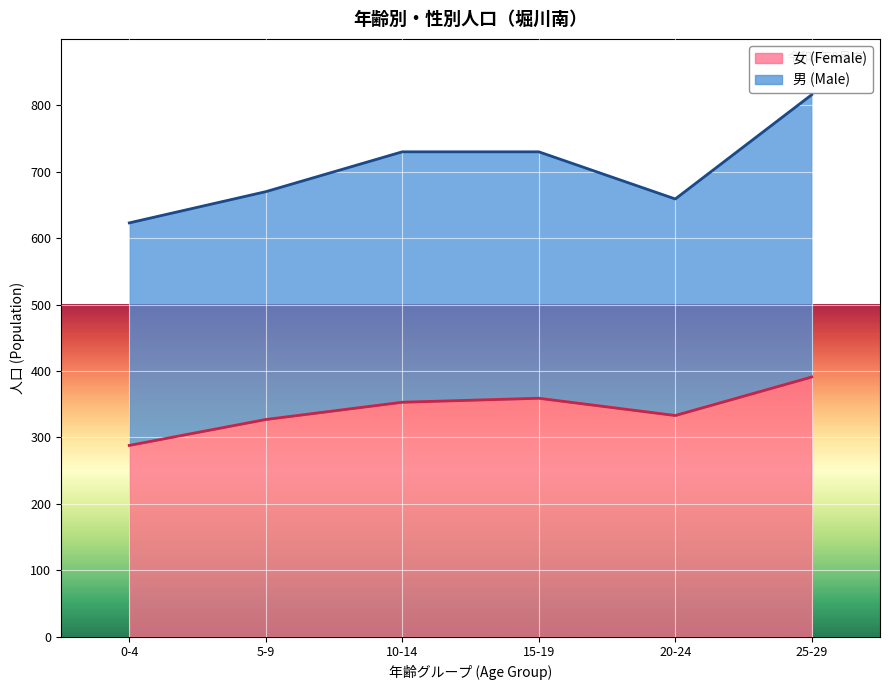

List the labels in order of value, smallest first.

0-4, 5-9, 20-24, 10-14, 15-19, 25-29